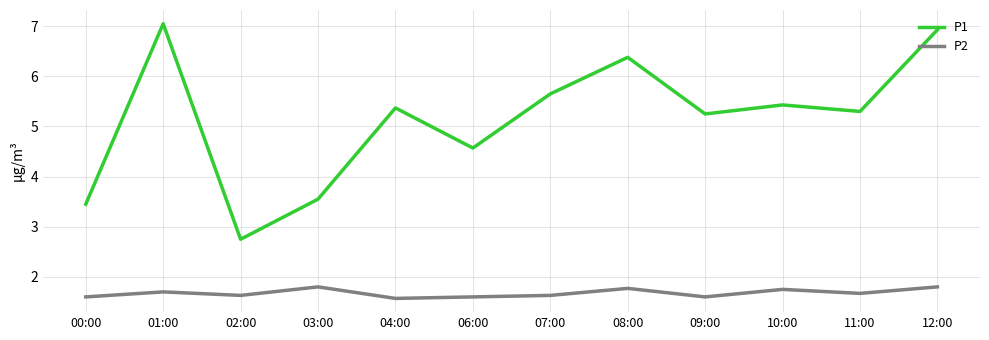

List the series in order of their peak value, lowest first.

P2, P1